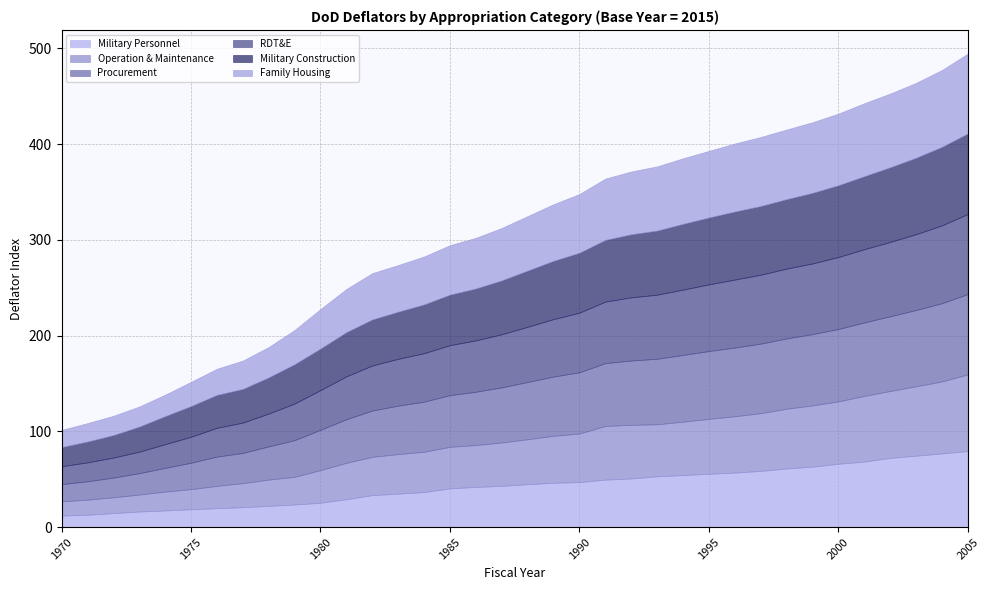

What is the difference between the highest and lowest values at 1987?

14.4